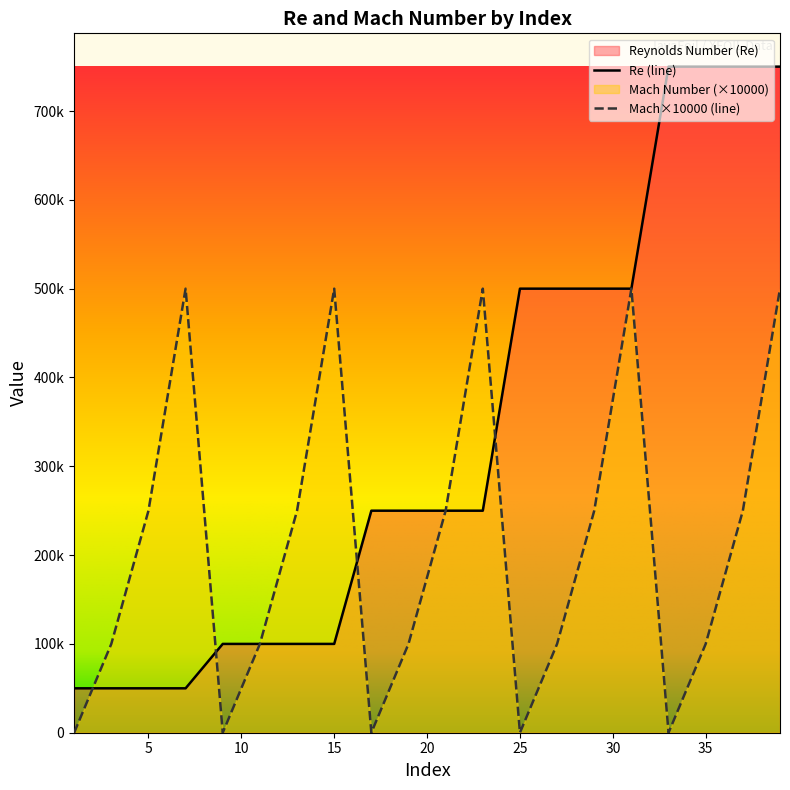

What is the sum of the Reynolds Number (Re) values at 31 and 19?

750000